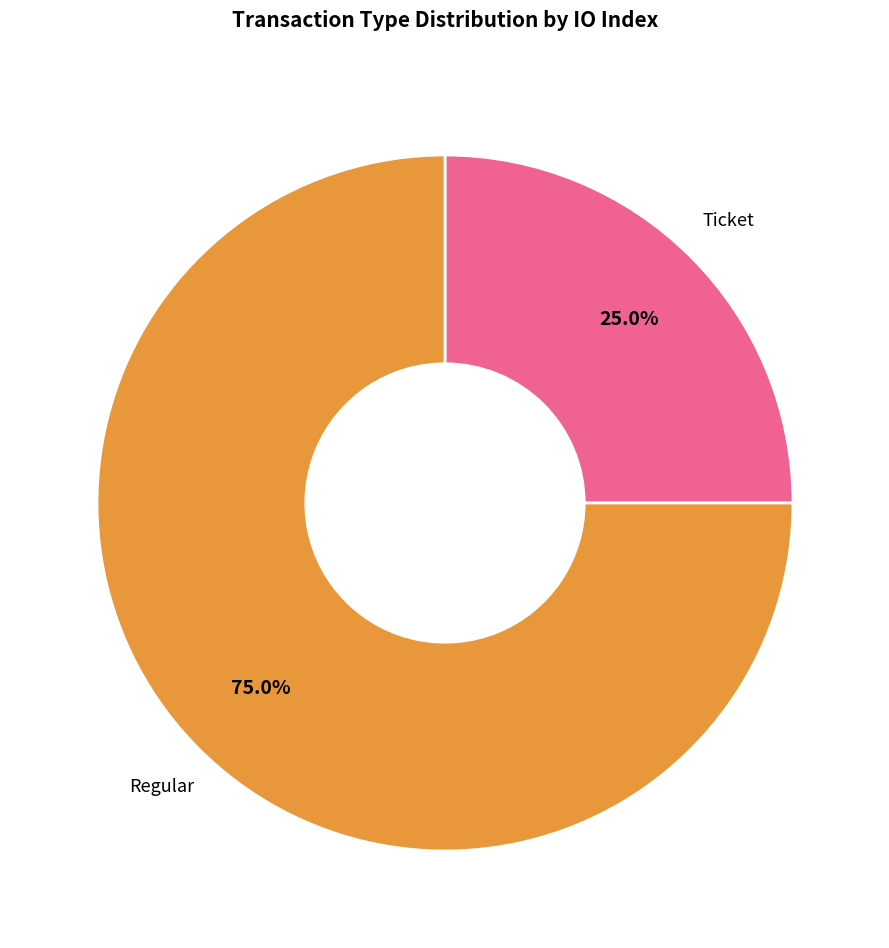

Is there a majority slice in this chart?

Yes